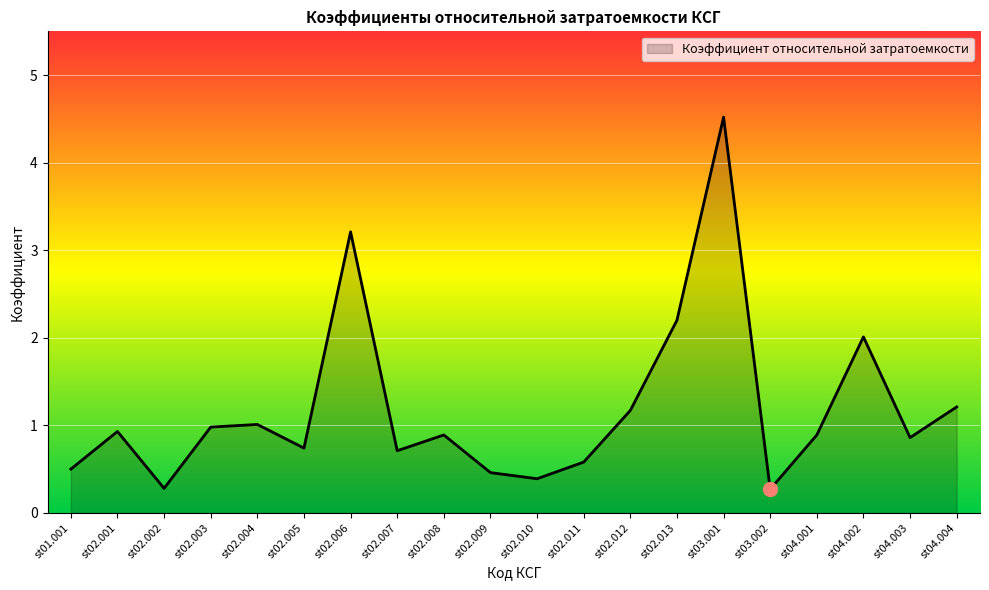

Is it true that the value at st04.003 is 0.9?

True